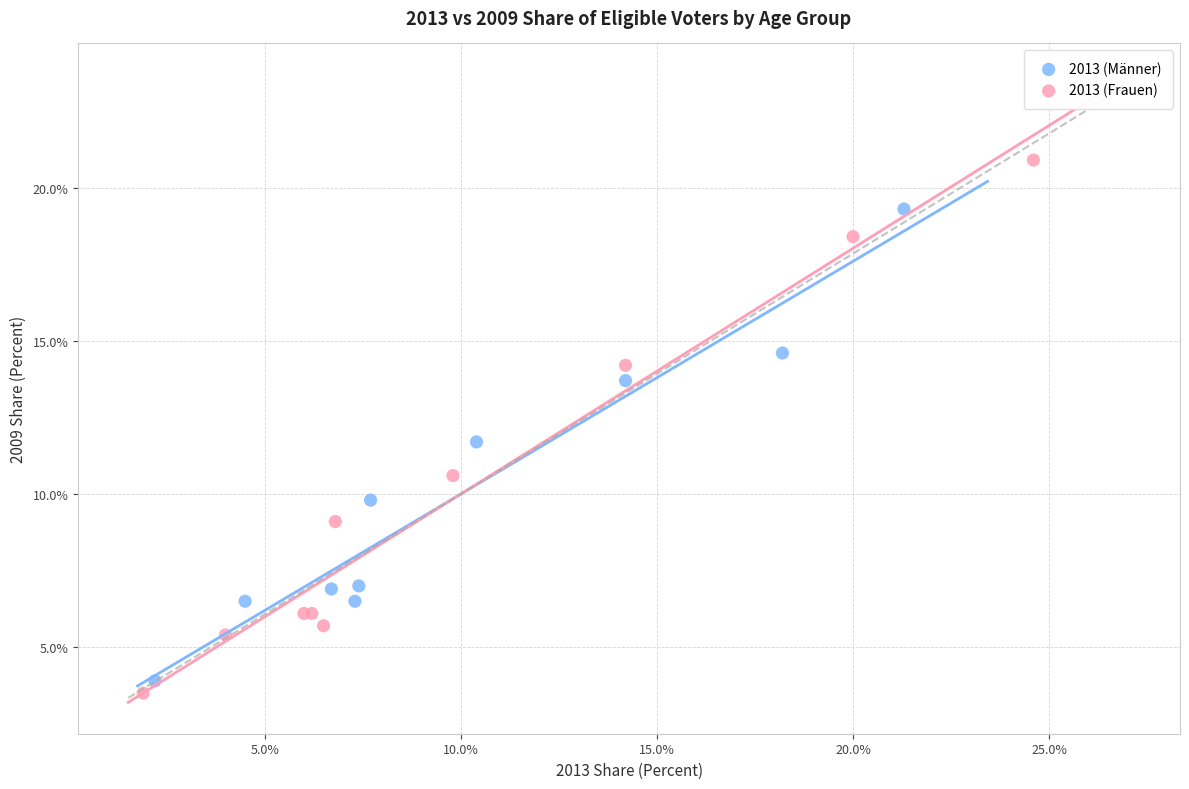

Which series contains the highest Y value?

2013 (Frauen)